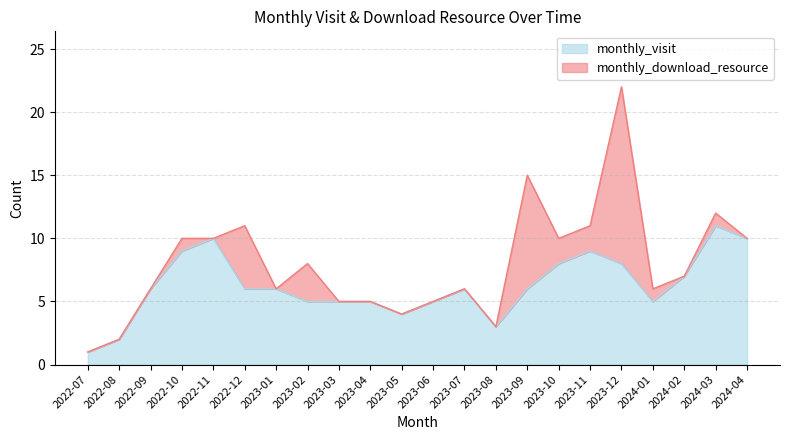

True or false: the data shows 4 at 2023-08.

False